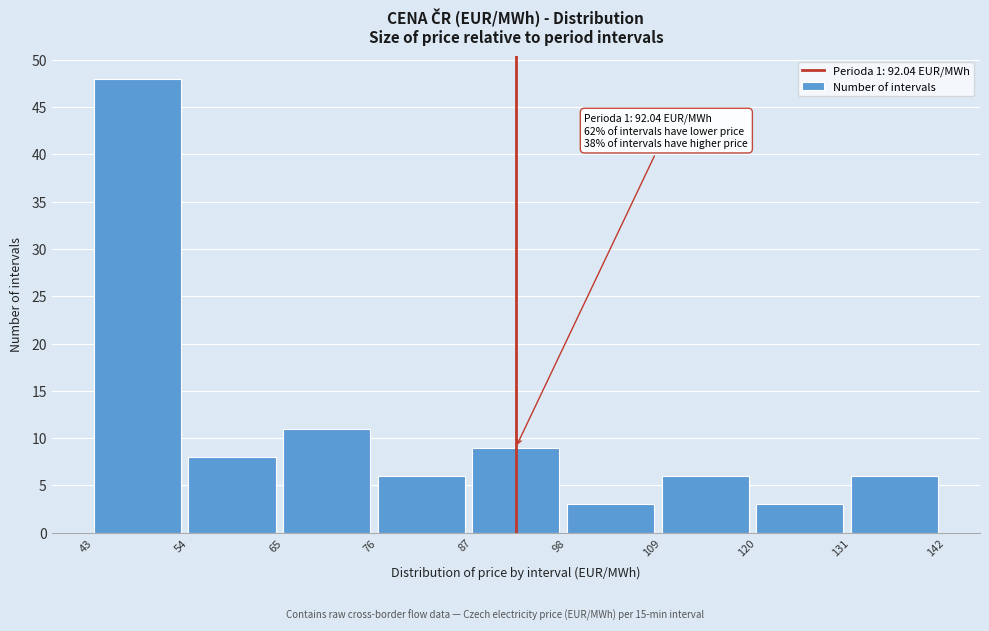

Over which range of the x-axis is the bar tallest?

43 to 54